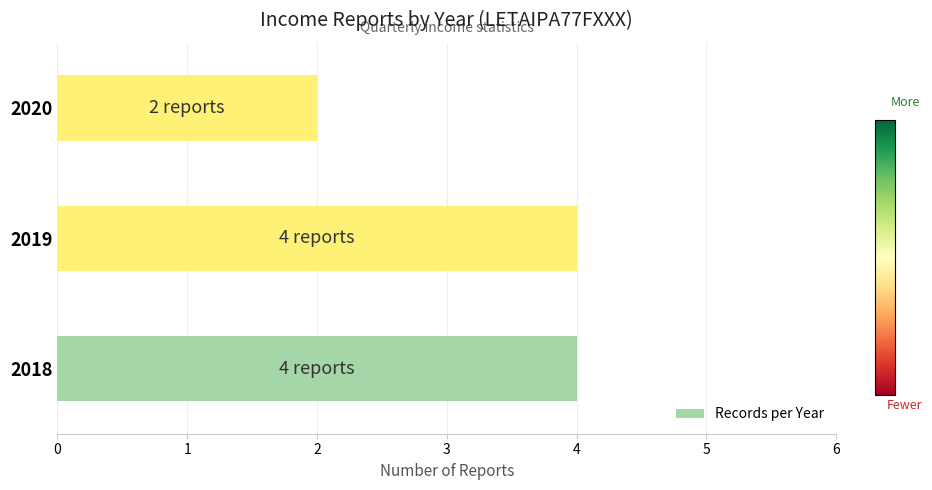

Which has a higher value, 2019 or 2020?

2019